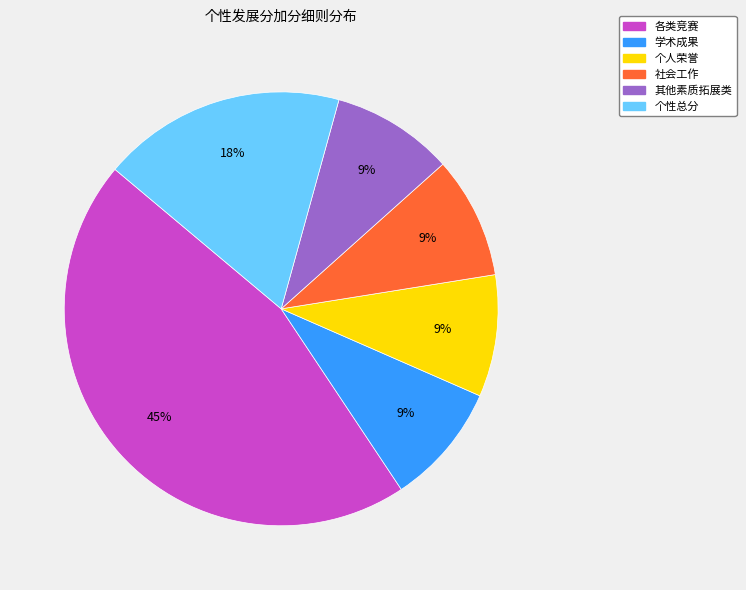

Is there any slice that represents more than half of the pie?

No